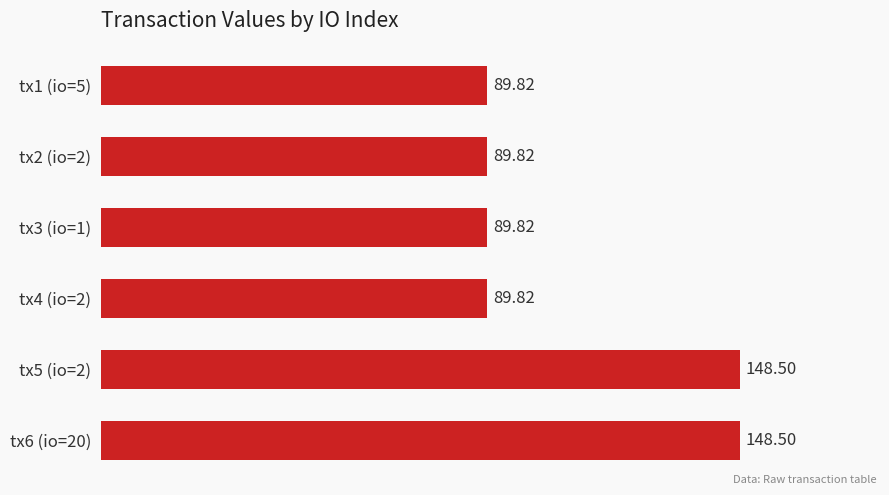

What is the change in value from tx1 (io=5) to tx5 (io=2)?

+58.7